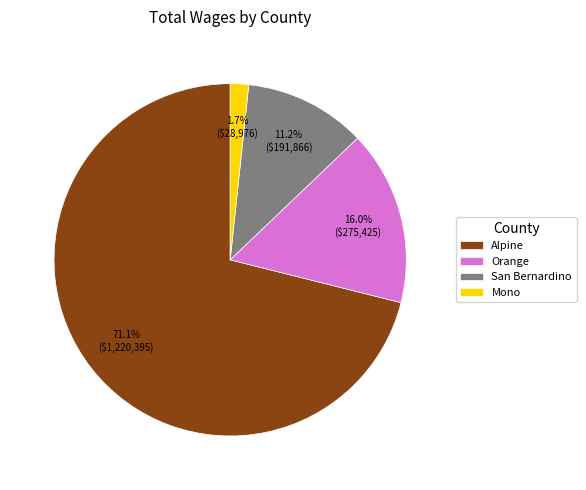

What is the majority slice?

Alpine